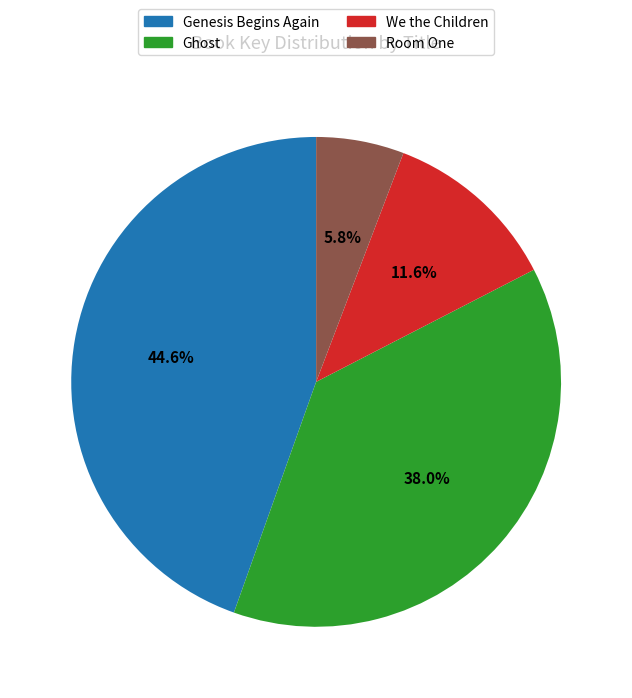

What percentage is the Ghost slice, to the nearest percent?

38%